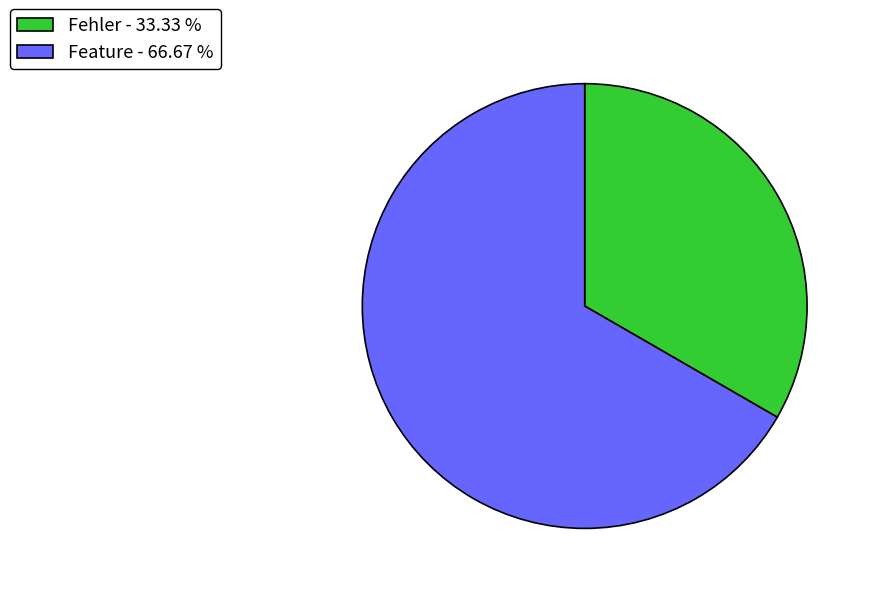

What is the smallest slice in the pie chart?

Fehler